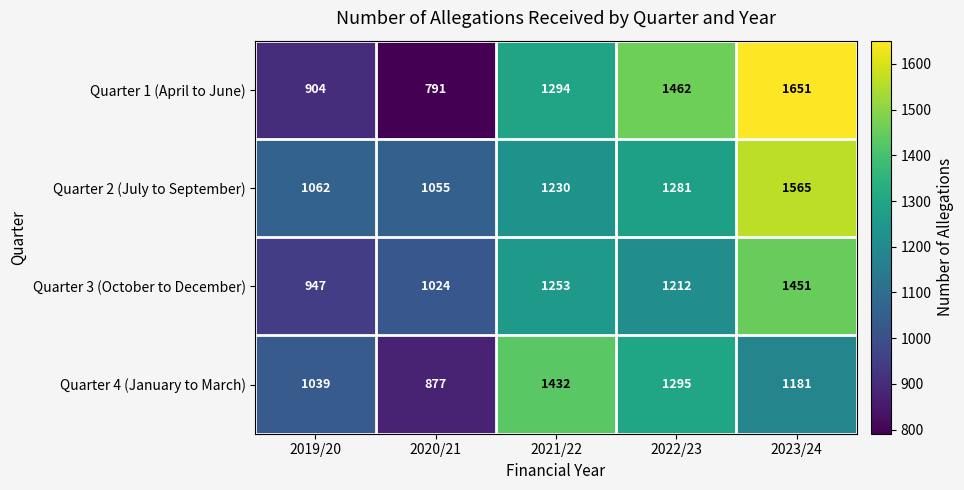

At which category is the sum across all series the highest?

2023/24